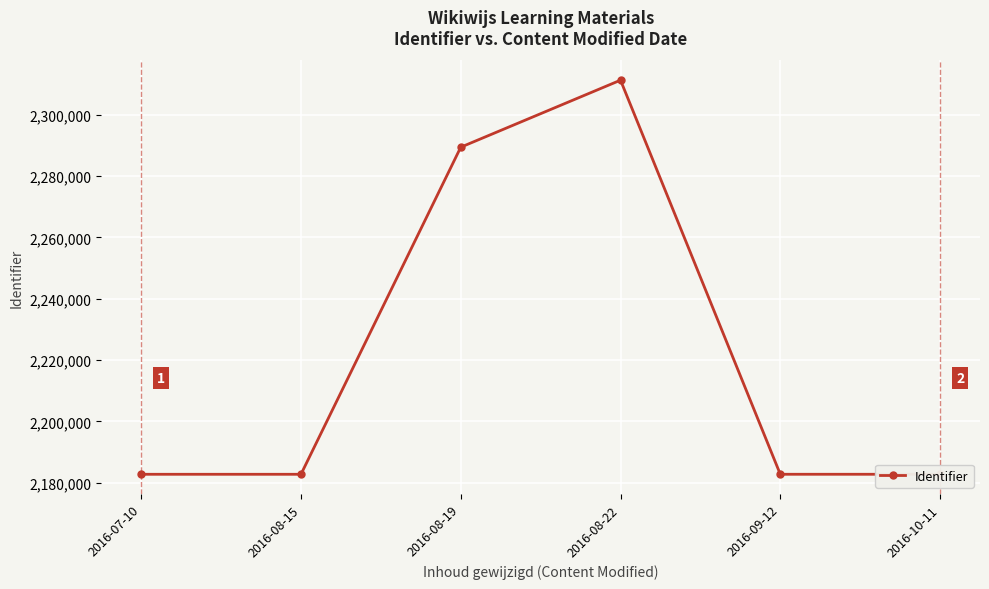

What is the label of the 2nd point from the left?

2016-08-15